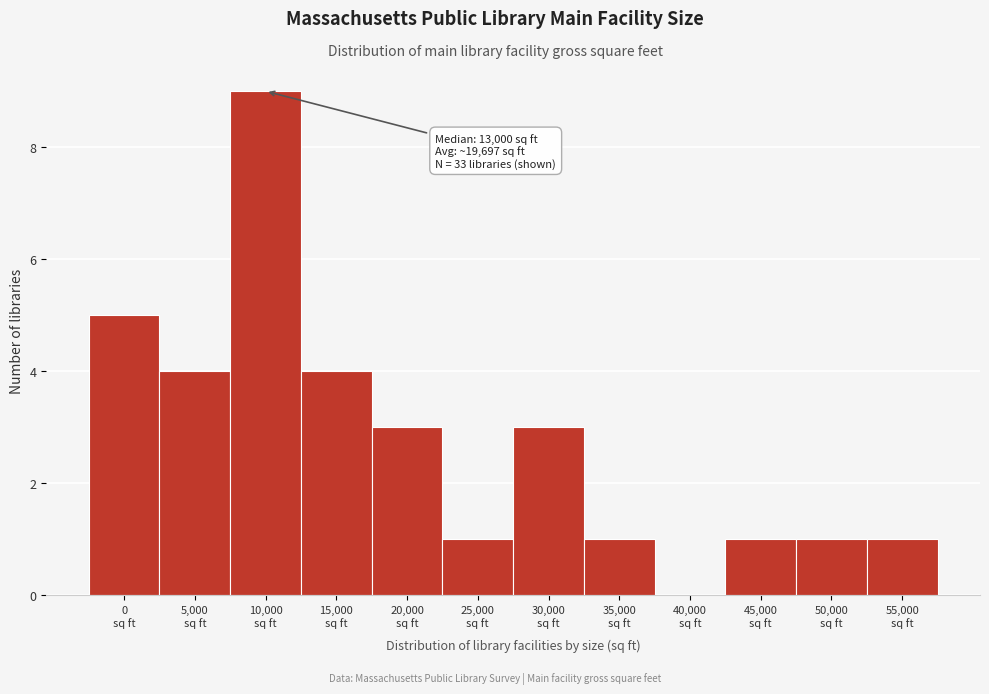

What is the sum of all values?

33